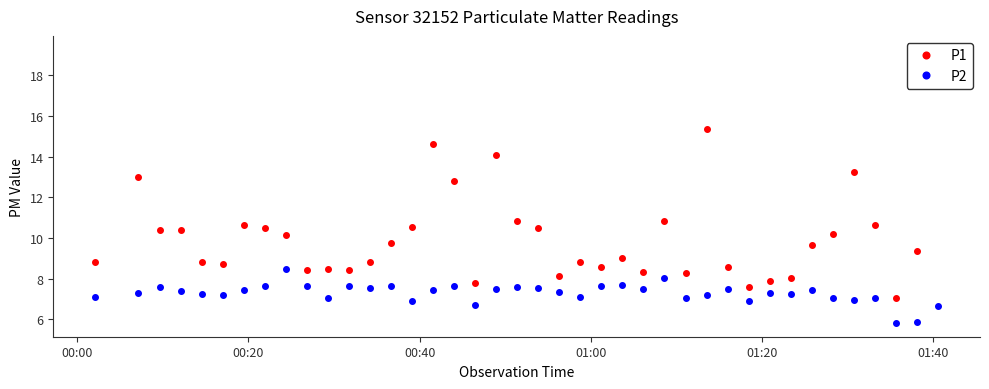

What is the value of the P2 point at the 15th from the left?

6.9